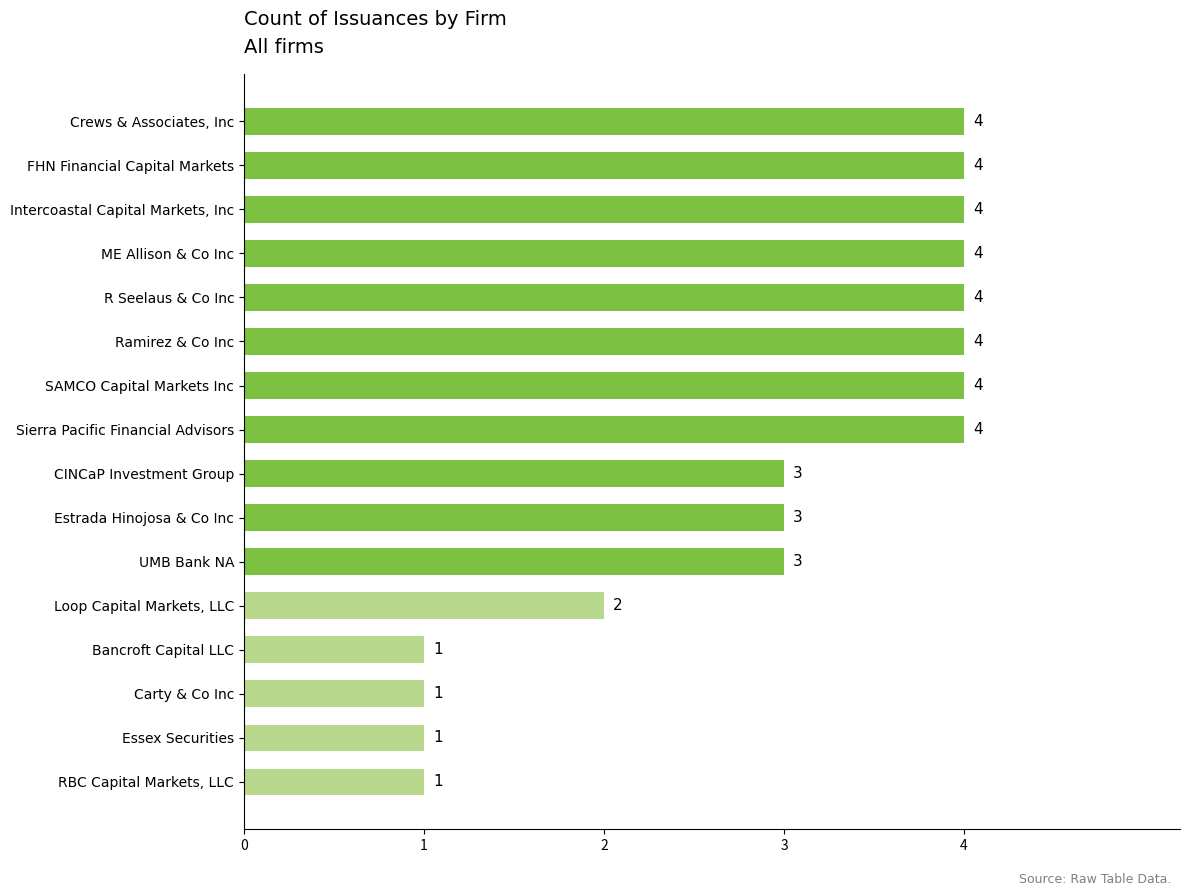

What is the greatest value displayed?

4